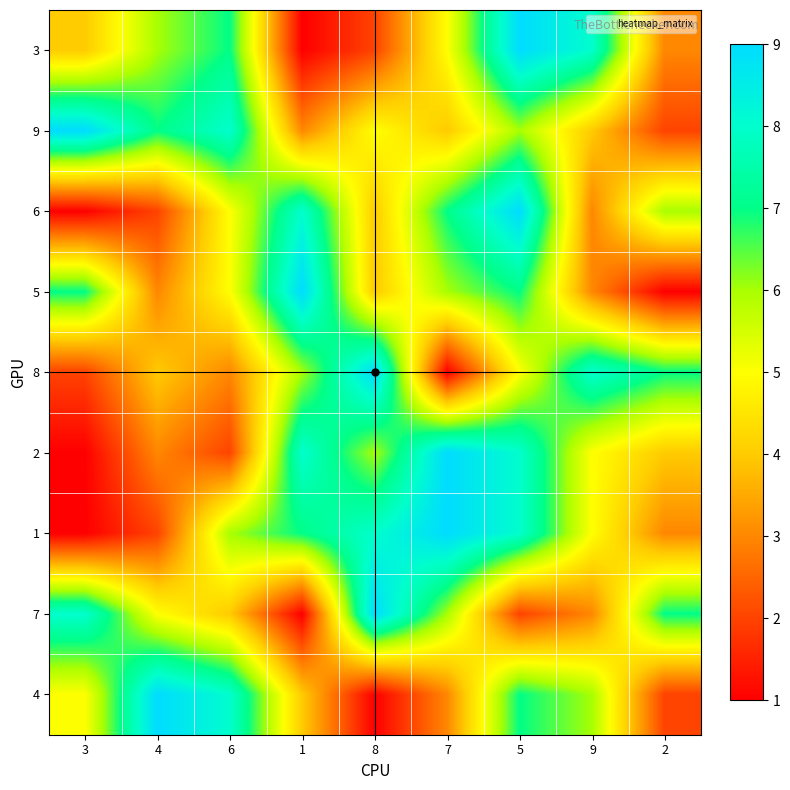

Reading left to right, extract all data points from this chart.

3: 3=4	4=6	6=7	1=1	8=2	7=5	5=9	9=8	2=3
9: 3=9	4=7	6=8	1=3	8=5	7=4	5=6	9=4	2=2
6: 3=1	4=2	6=5	1=8	8=4	7=7	5=9	9=3	2=6
5: 3=7	4=3	6=5	1=9	8=4	7=6	5=7	9=3	2=1
8: 3=2	4=4	6=3	1=6	8=9	7=1	5=5	9=8	2=7
2: 3=1	4=3	6=2	1=8	8=6	7=9	5=8	9=5	2=4
1: 3=1	4=2	6=6	1=7	8=8	7=9	5=8	9=5	2=3
7: 3=8	4=5	6=4	1=1	8=9	7=6	5=2	9=3	2=7
4: 3=5	4=9	6=8	1=4	8=1	7=3	5=7	9=6	2=2